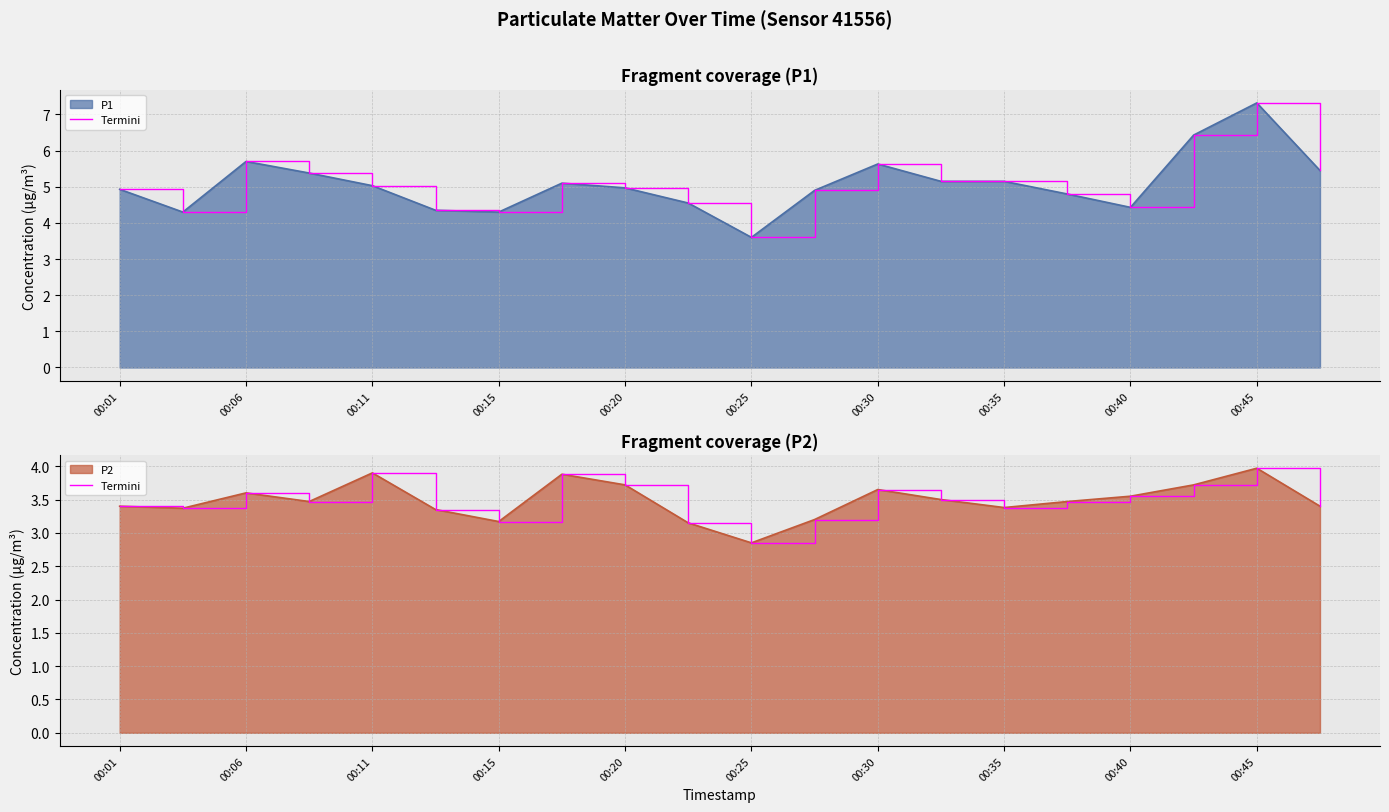

Which has a higher value, 18 or 00:25?

18